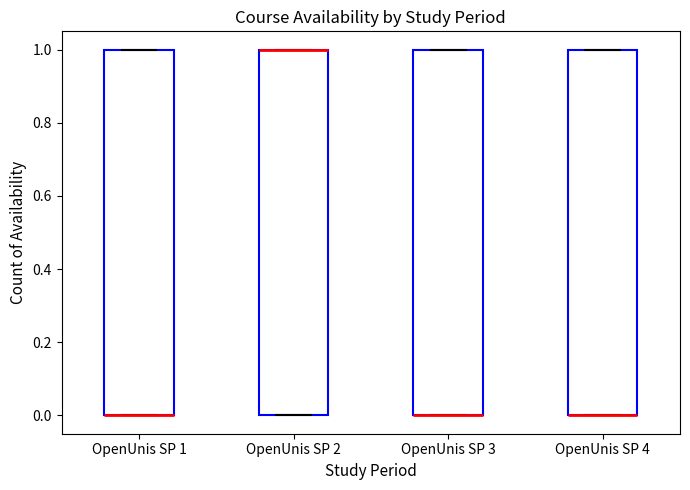

Where is the upper edge of the box for OpenUnis SP 2 on the y-axis? The values are not printed on the chart, so give them approximately, as read against the axis.

1